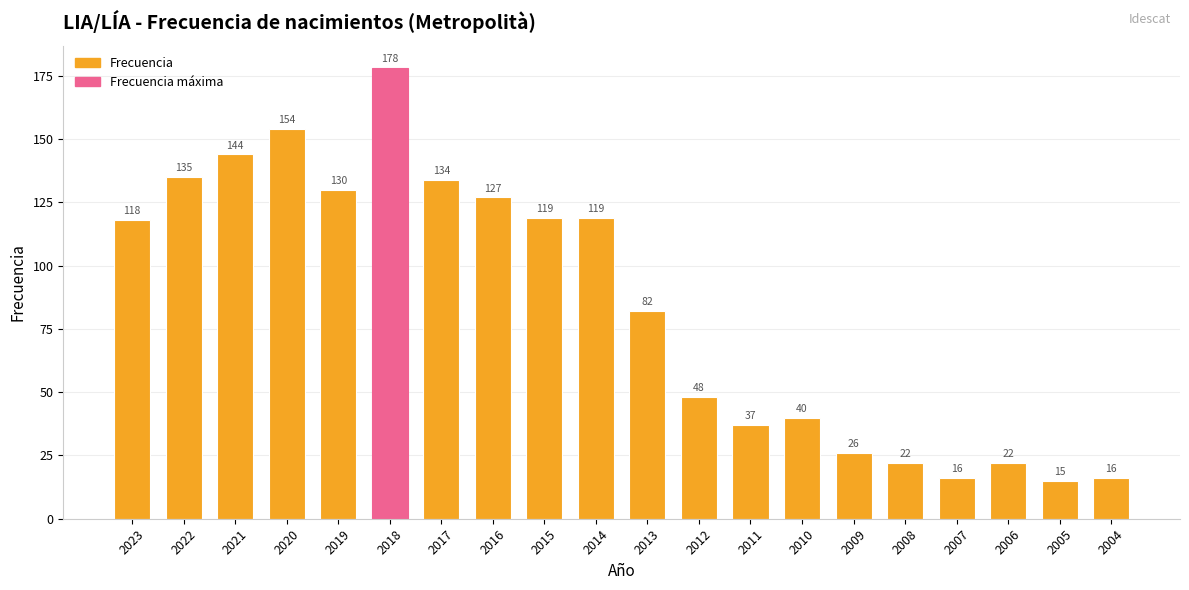

What is the ratio of the value at 2007 to the value at 2004?

1.0